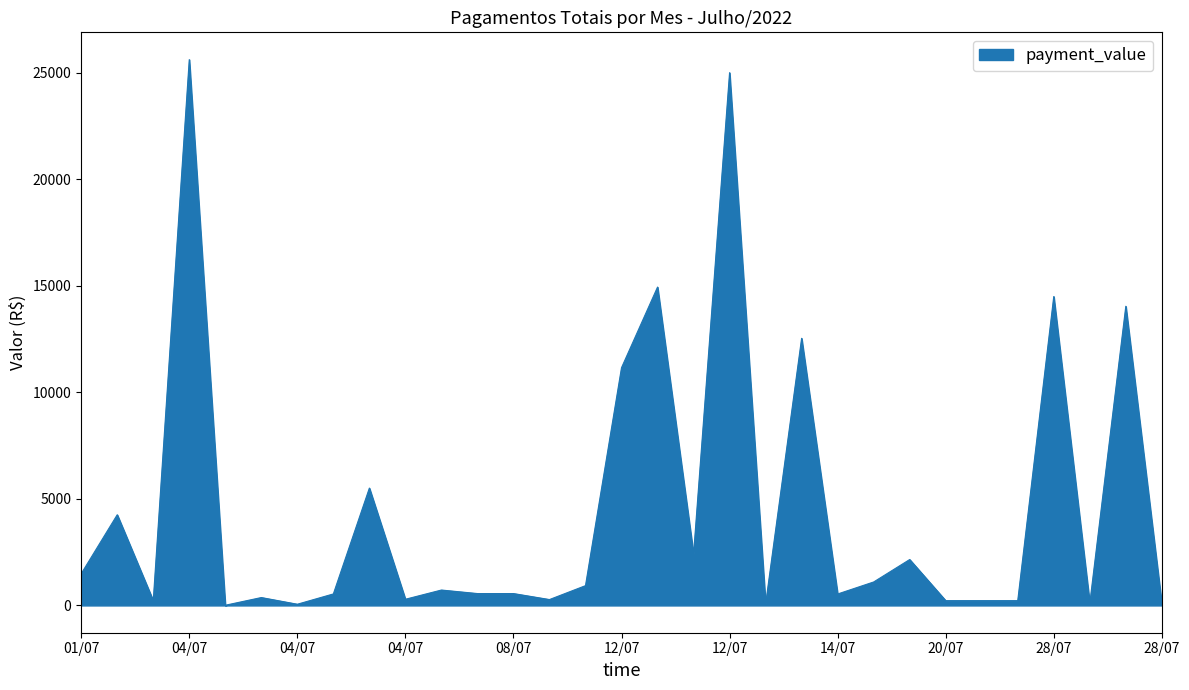

What is the difference between the maximum and minimum values?

25596.7